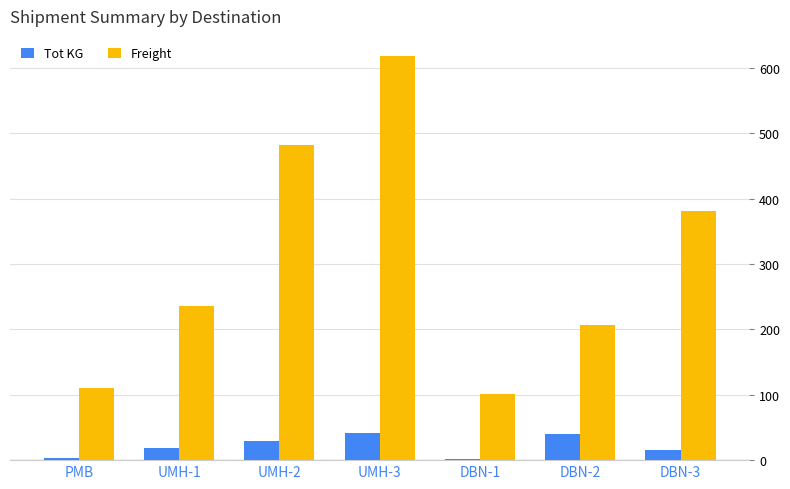

How many groups of bars are there?

7